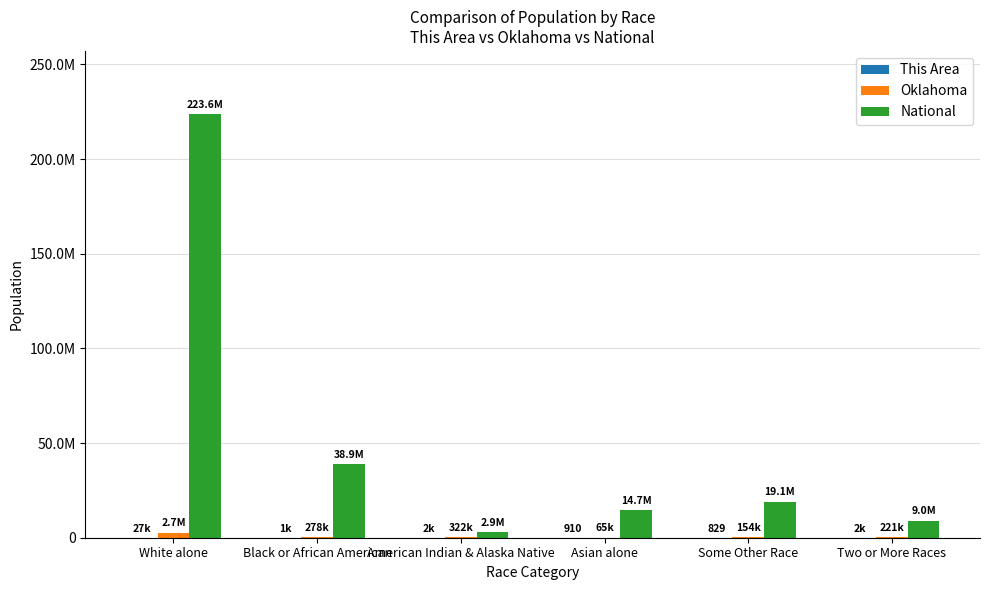

How many values in the National series exceed 19107368?

2